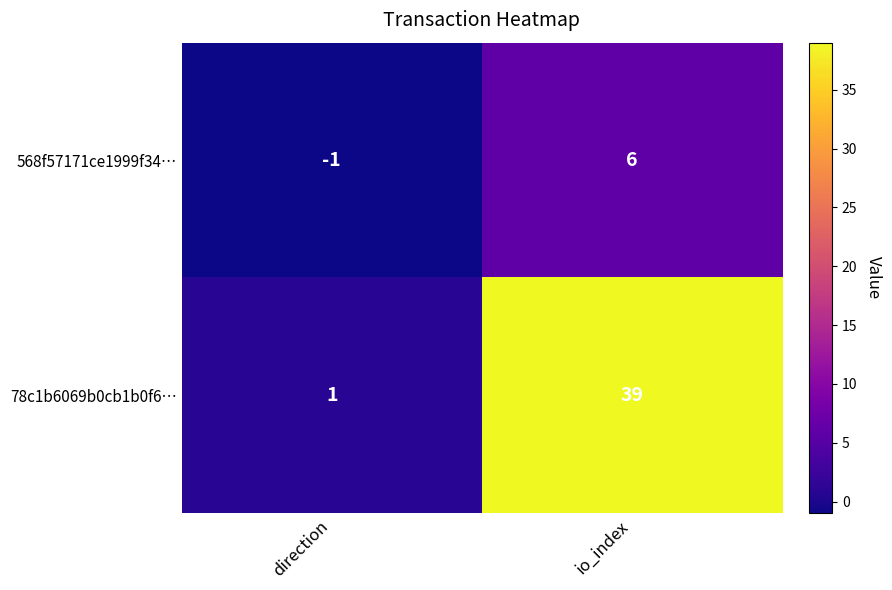

What is the difference between the highest and lowest values at io_index?

33